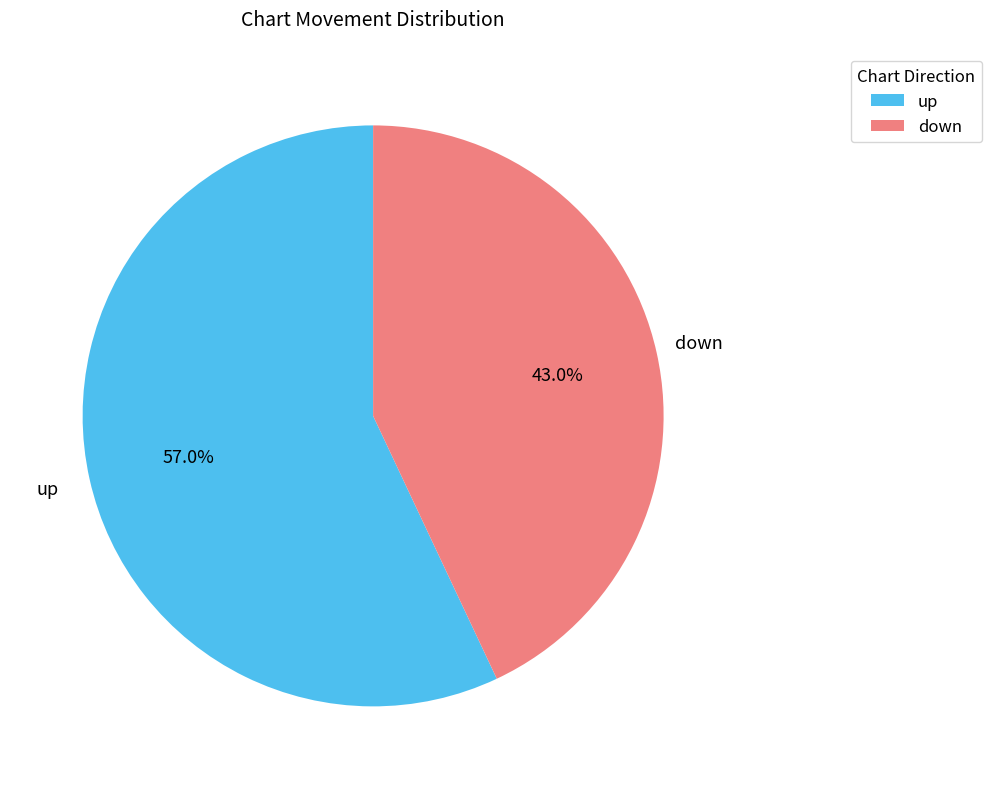

How many segments does this pie chart have?

2